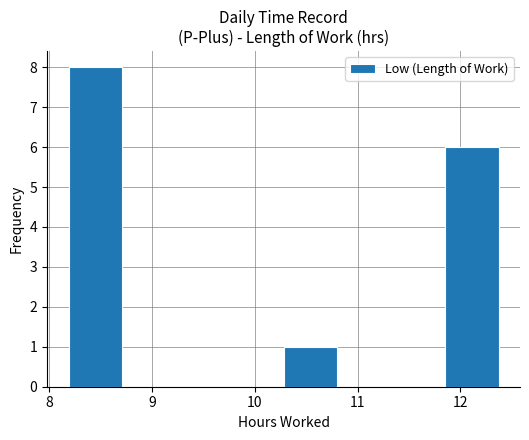

Reading left to right, transcribe this chart: for each bar, give the range it covers on the x-axis and its height. Neither the bar edges nor the heights are printed on the chart, so give them approximately, as read against the axes.

8.2 to 8.7: 8
8.7 to 9.2: 0
9.2 to 9.8: 0
9.8 to 10.3: 0
10.3 to 10.8: 1
10.8 to 11.3: 0
11.3 to 11.8: 0
11.8 to 12.4: 6